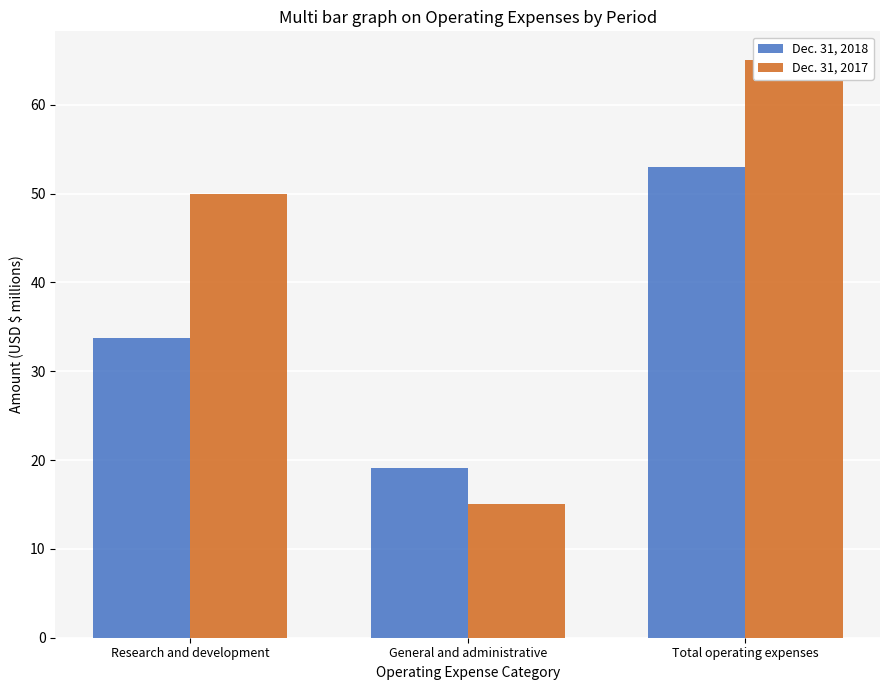

Is it true that Dec. 31, 2018 equals 52.9 at Total operating expenses?

True